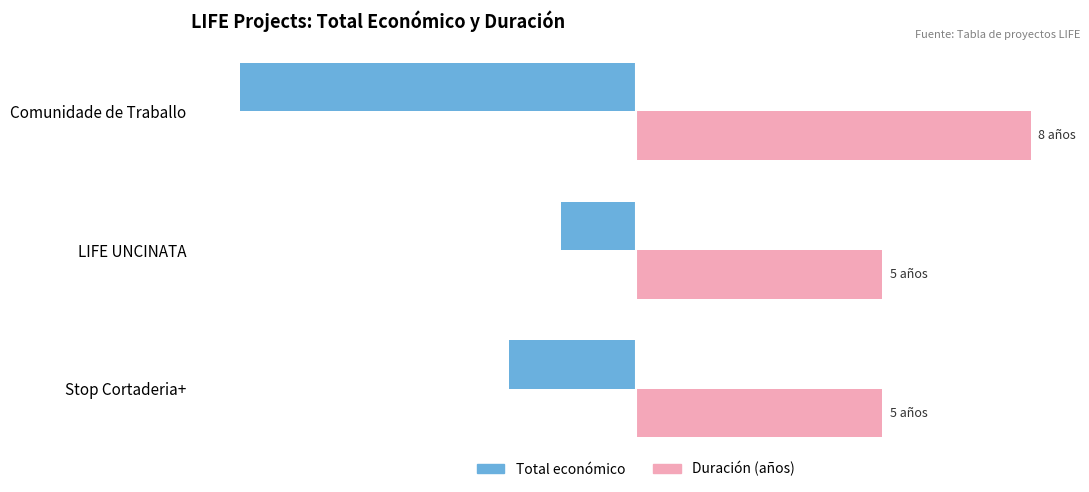

What are all the series names shown in the legend?

Total económico, Duración (años)